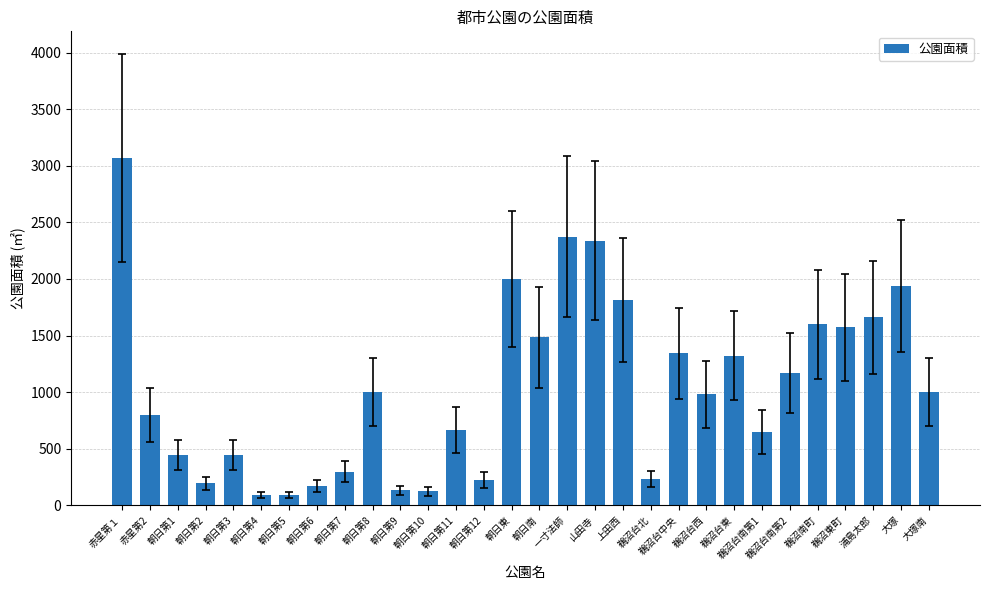

What is the ratio of the value at 朝日第11 to the value at 鵜沼台南第2?

0.6